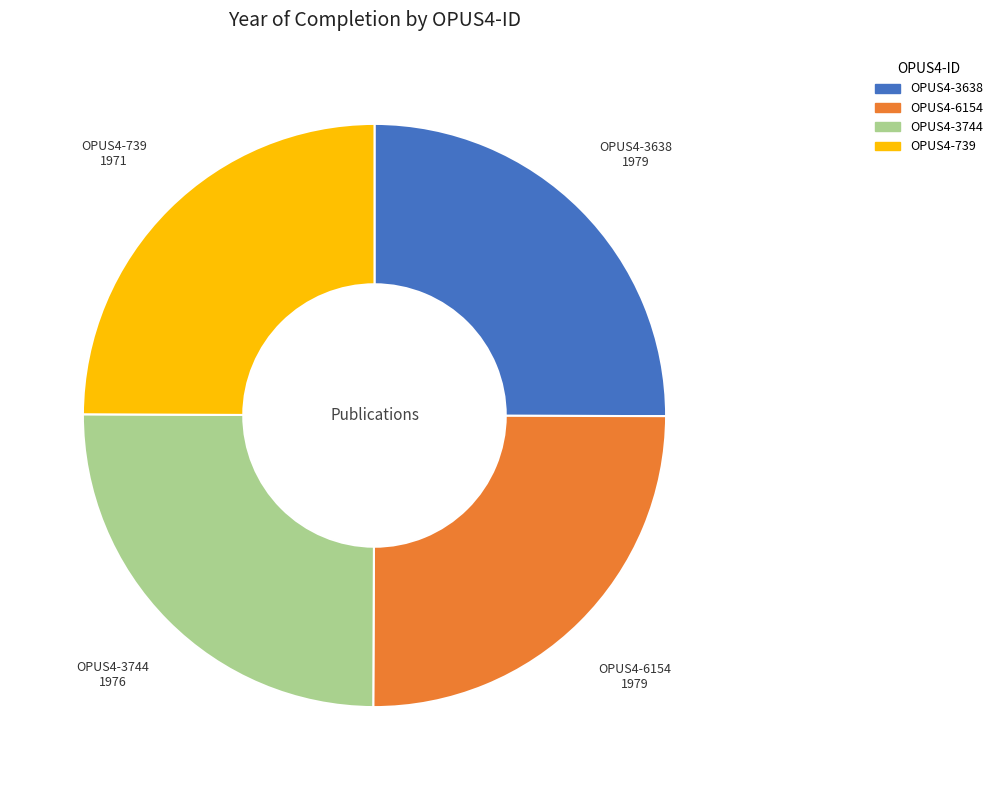

True or false: OPUS4-3638 accounts for 38% of the total.

False